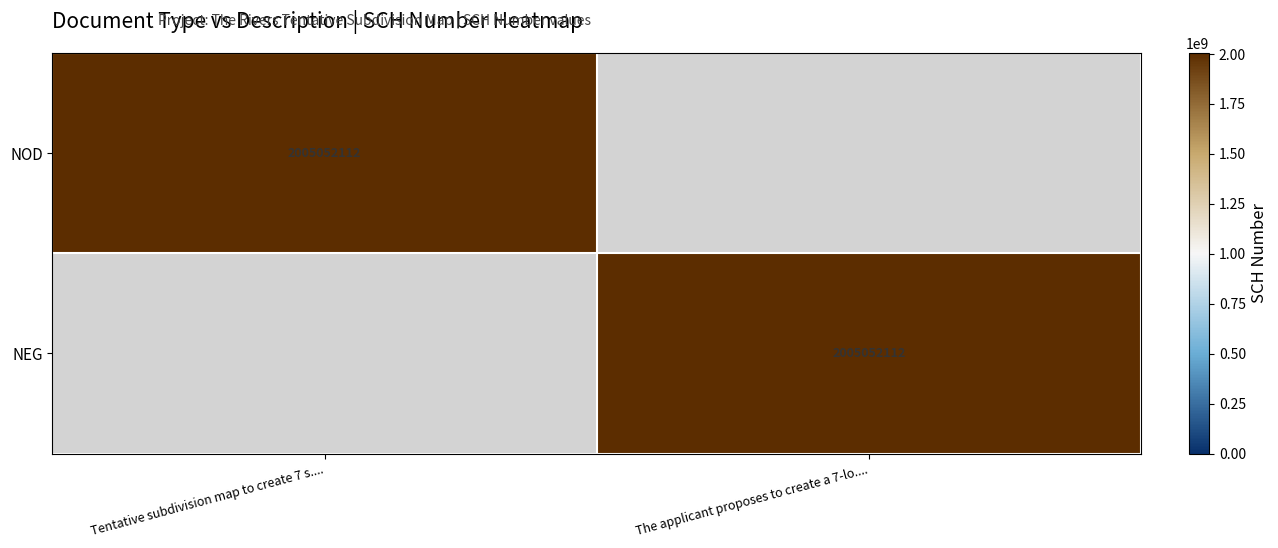

The value of NOD at Tentative subdivision map to create 7 s.... is 2005052112. True or false?

True